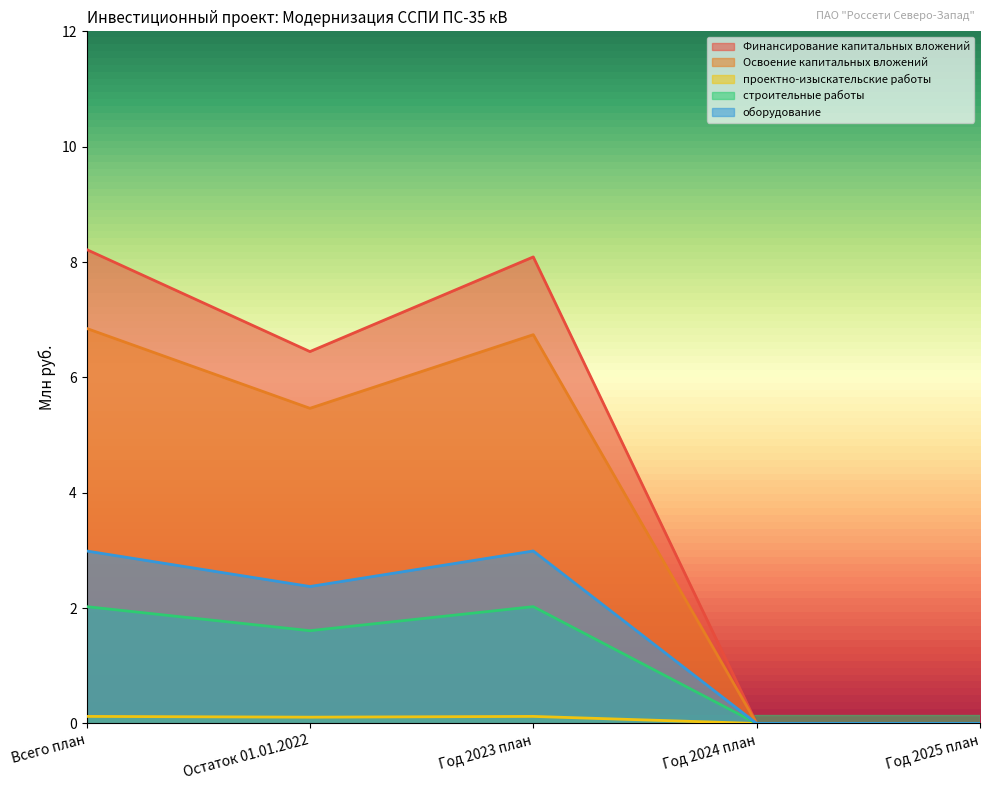

True or false: оборудование and Освоение капитальных вложений intersect in this chart.

False